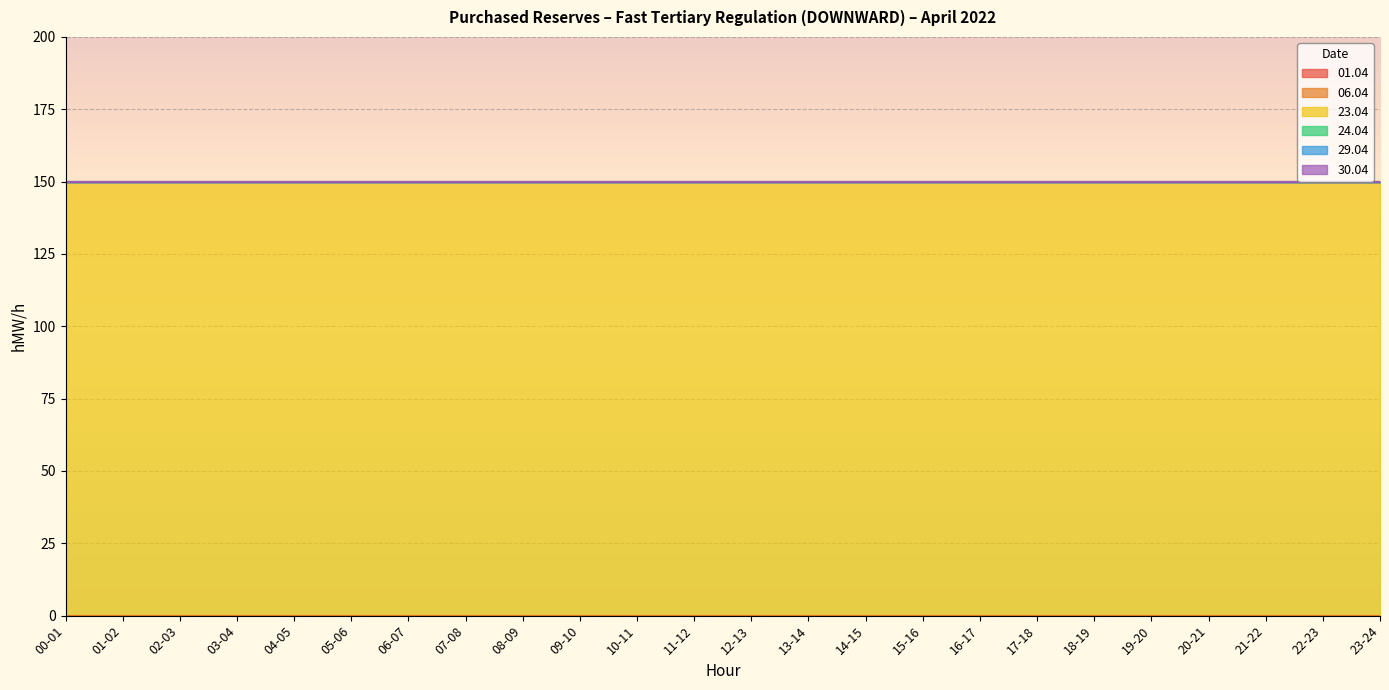

How many lines are shown in the chart?

6